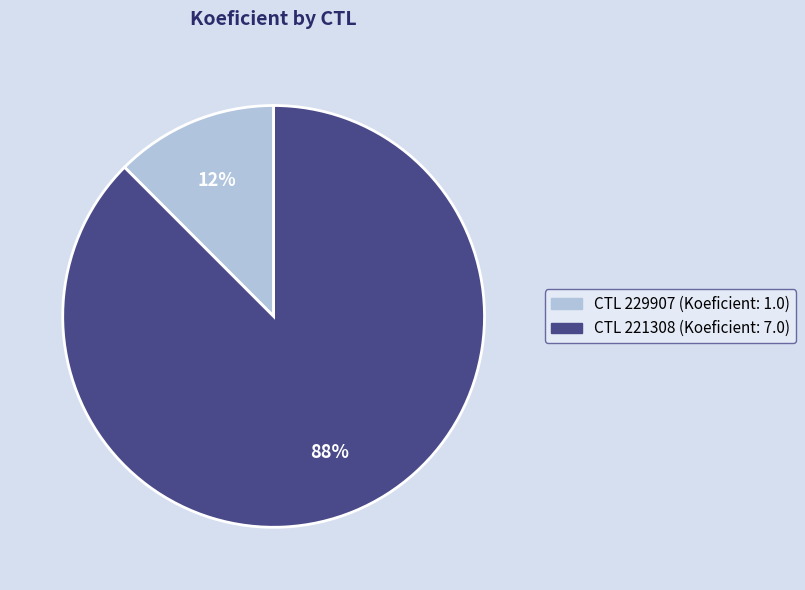

Does any single category account for the majority?

Yes